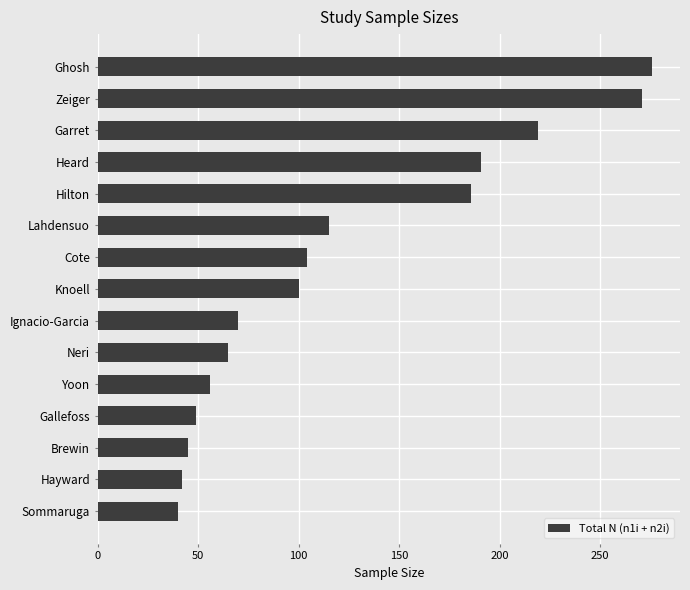

What is the greatest value displayed?

276